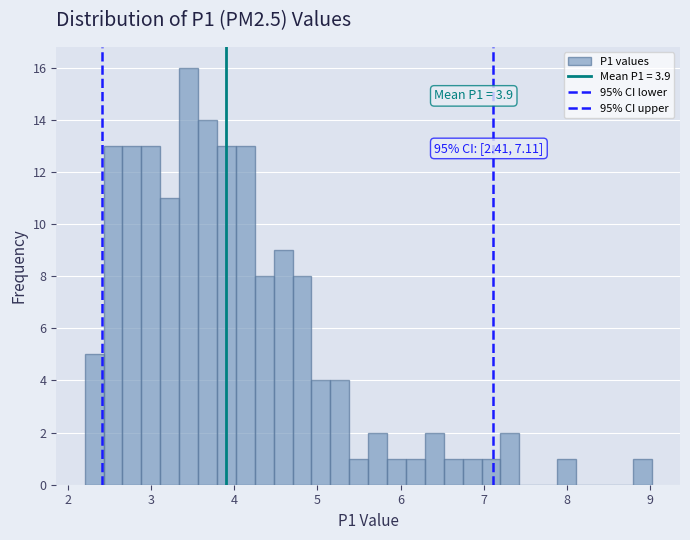

Read against the x-axis, roughly where is the centre of the tallest bar?

3.5